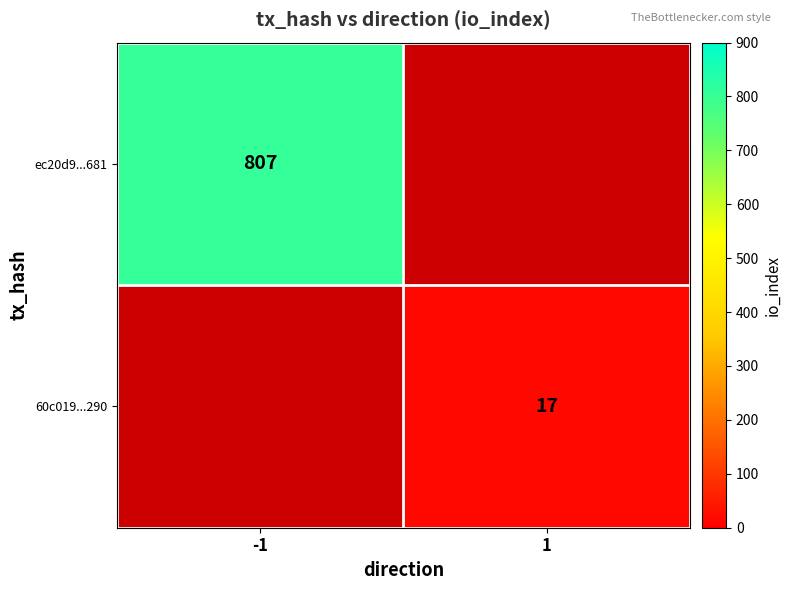

The ec20d9...681 series shows 274 at -1. True or false?

False